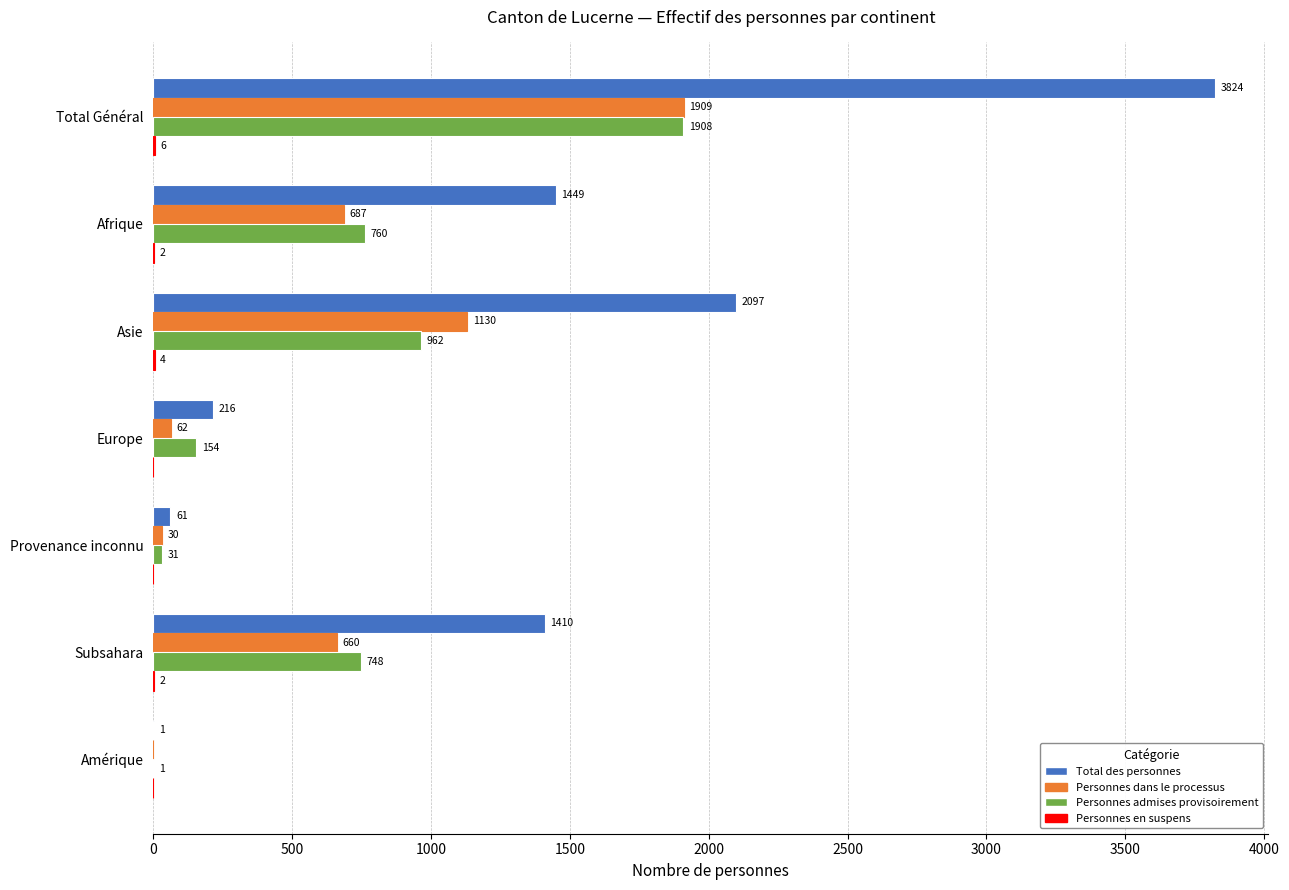

How many positive values does the Personnes dans le processus series have?

6